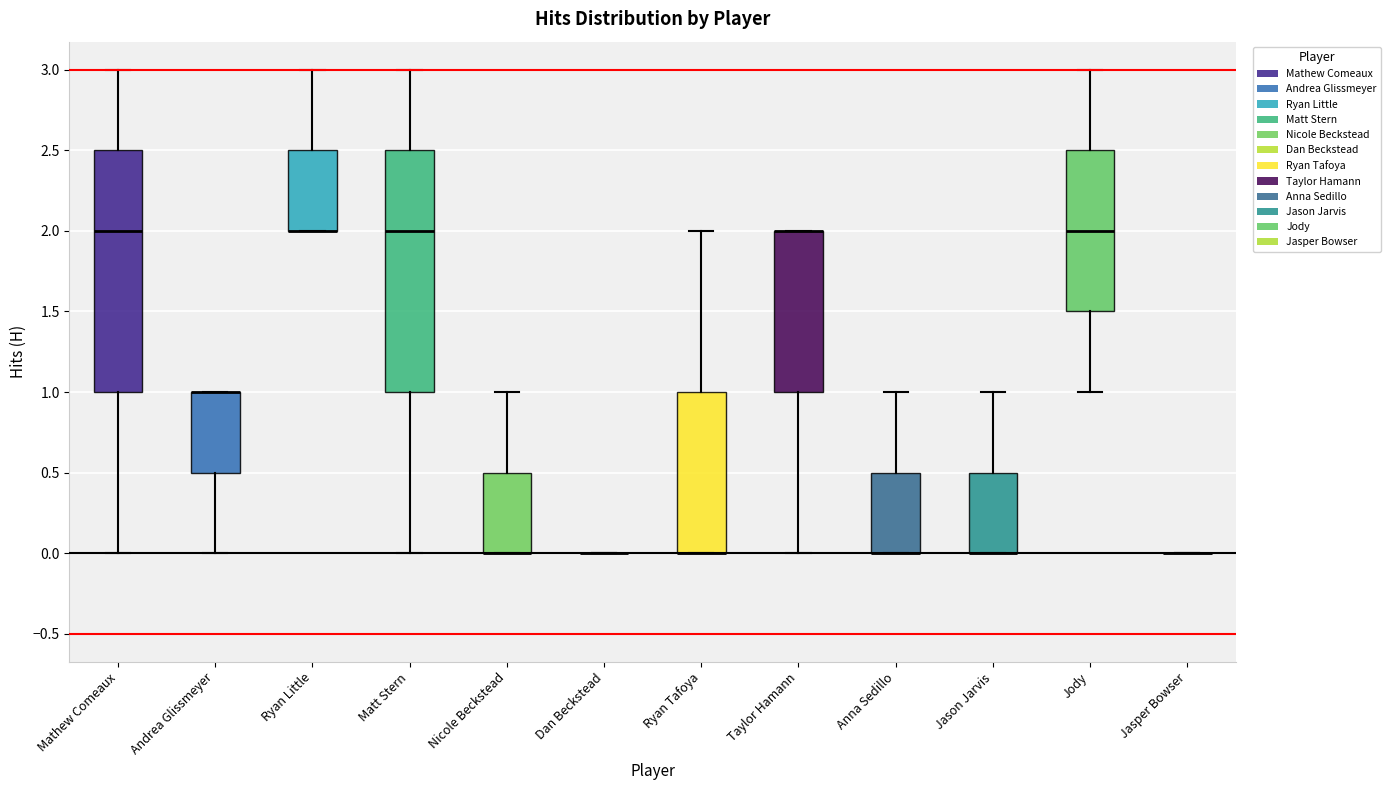

Reading left to right, transcribe this box plot: for each box, give where its median line is, the range the box spans, and where its two whiskers end, as read against the y-axis. The values are not printed on the chart, so give them approximately, as read against the axis.

Mathew Comeaux: median 2.0, box 1.0 to 2.5, whiskers 0.0 to 3.0
Andrea Glissmeyer: median 1.0 (drawn on the box's upper edge), box 0.5 to 1.0, whiskers 0.0 to 1.0
Ryan Little: median 2.0 (drawn on the box's lower edge), box 2.0 to 2.5, whiskers 2.0 to 3.0
Matt Stern: median 2.0, box 1.0 to 2.5, whiskers 0.0 to 3.0
Nicole Beckstead: median 0.0 (drawn on the box's lower edge), box 0.0 to 0.5, whiskers 0.0 to 1.0
Dan Beckstead: box collapsed to a line at 0.0, whiskers 0.0 to 0.0
Ryan Tafoya: median 0.0 (drawn on the box's lower edge), box 0.0 to 1.0, whiskers 0.0 to 2.0
Taylor Hamann: median 2.0 (drawn on the box's upper edge), box 1.0 to 2.0, whiskers 0.0 to 2.0
Anna Sedillo: median 0.0 (drawn on the box's lower edge), box 0.0 to 0.5, whiskers 0.0 to 1.0
Jason Jarvis: median 0.0 (drawn on the box's lower edge), box 0.0 to 0.5, whiskers 0.0 to 1.0
Jody: median 2.0, box 1.5 to 2.5, whiskers 1.0 to 3.0
Jasper Bowser: box collapsed to a line at 0.0, whiskers 0.0 to 0.0